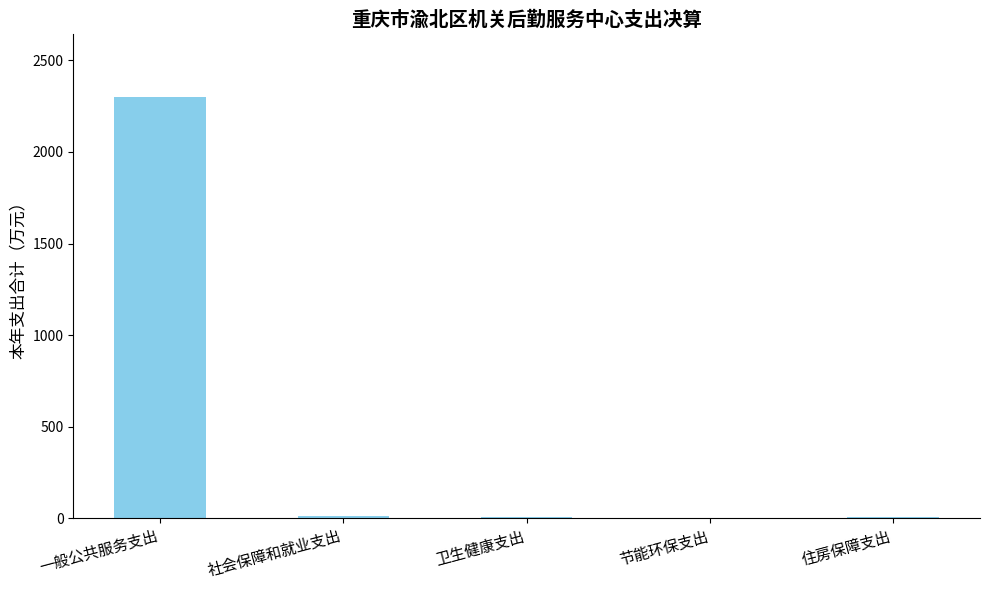

What value does the data have at 社会保障和就业支出?

13.0